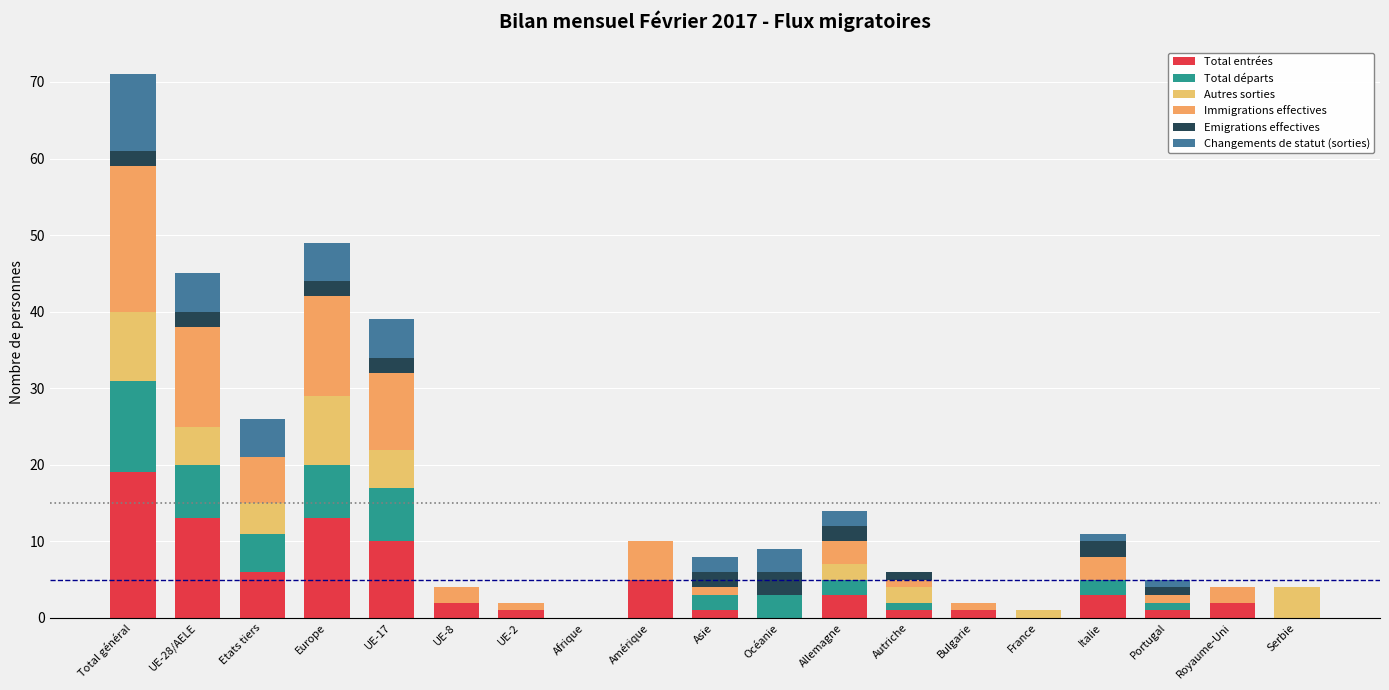

Rank the series by their maximum value, from lowest to highest.

Emigrations effectives, Autres sorties, Changements de statut (sorties), Total départs, Total entrées, Immigrations effectives